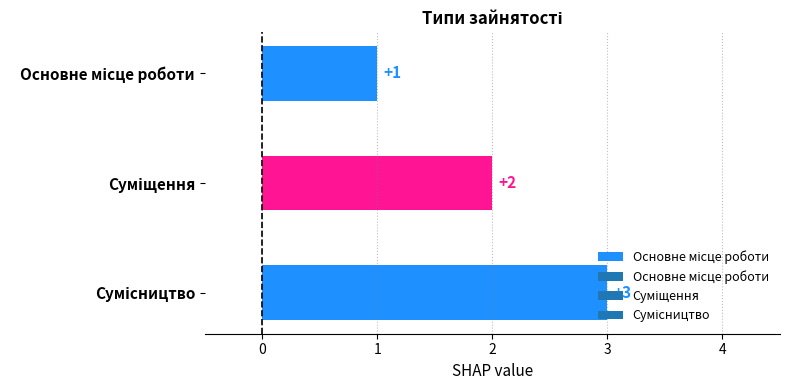

Are the bars grouped side by side (vs. stacked)?

No